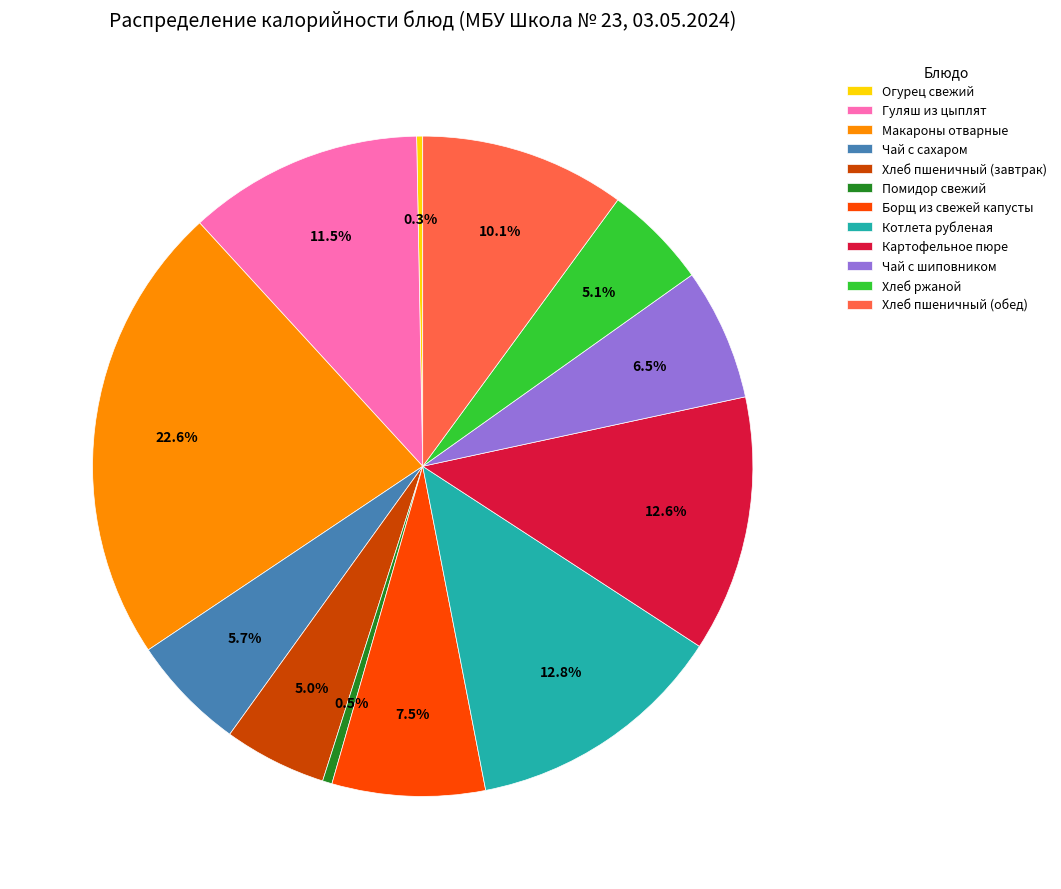

Approximately how many times larger is the value at Макароны отварные compared to Чай с шиповником?

3.5